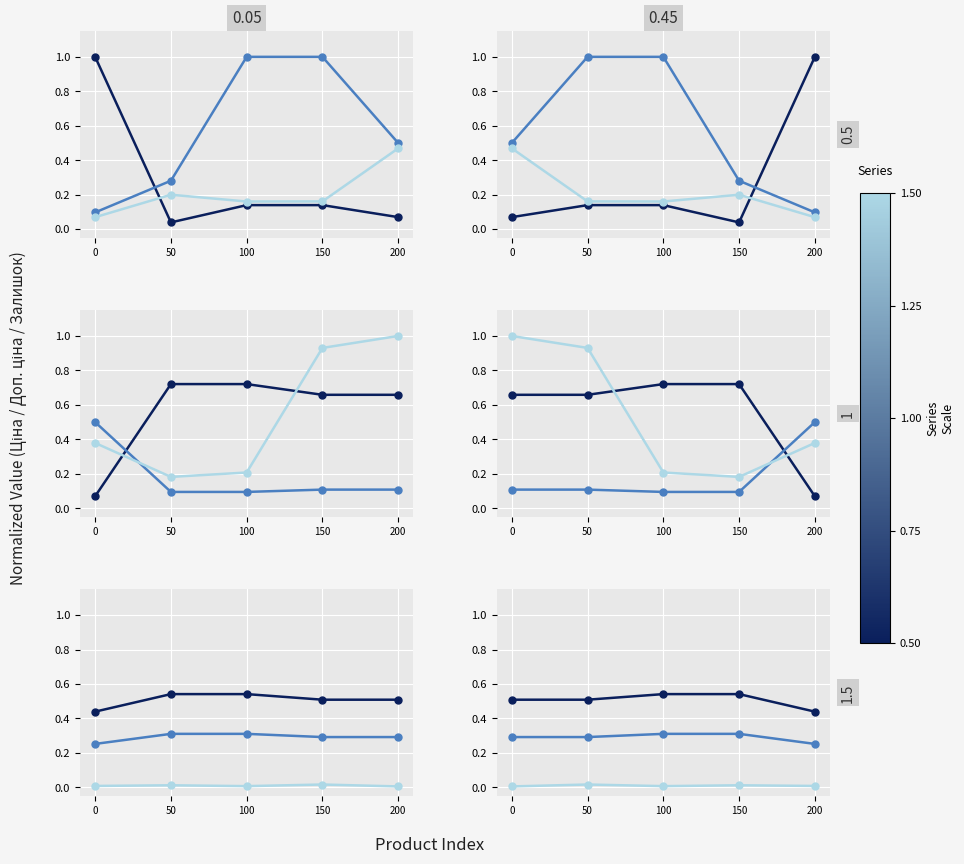

True or false: Ціна has a value of 0.3 at 150.

False